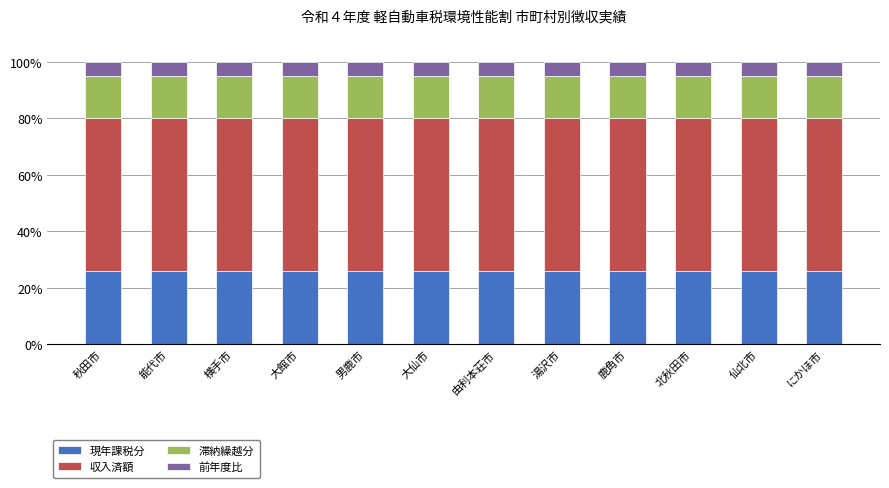

The value of 現年課税分 at 能代市 is 46. True or false?

False